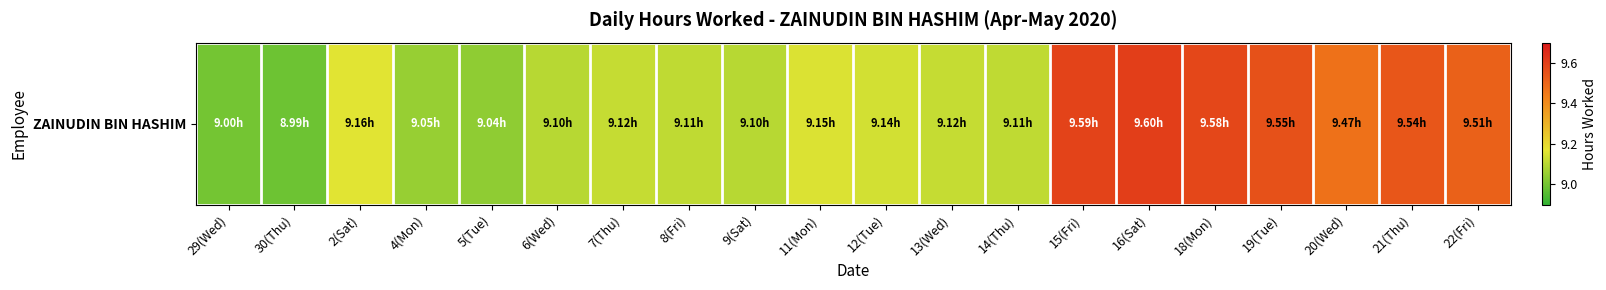

List the labels in order of value, largest first.

16(Sat), 15(Fri), 18(Mon), 19(Tue), 21(Thu), 22(Fri), 20(Wed), 2(Sat), 11(Mon), 12(Tue), 7(Thu), 13(Wed), 8(Fri), 14(Thu), 6(Wed), 9(Sat), 4(Mon), 5(Tue), 29(Wed), 30(Thu)